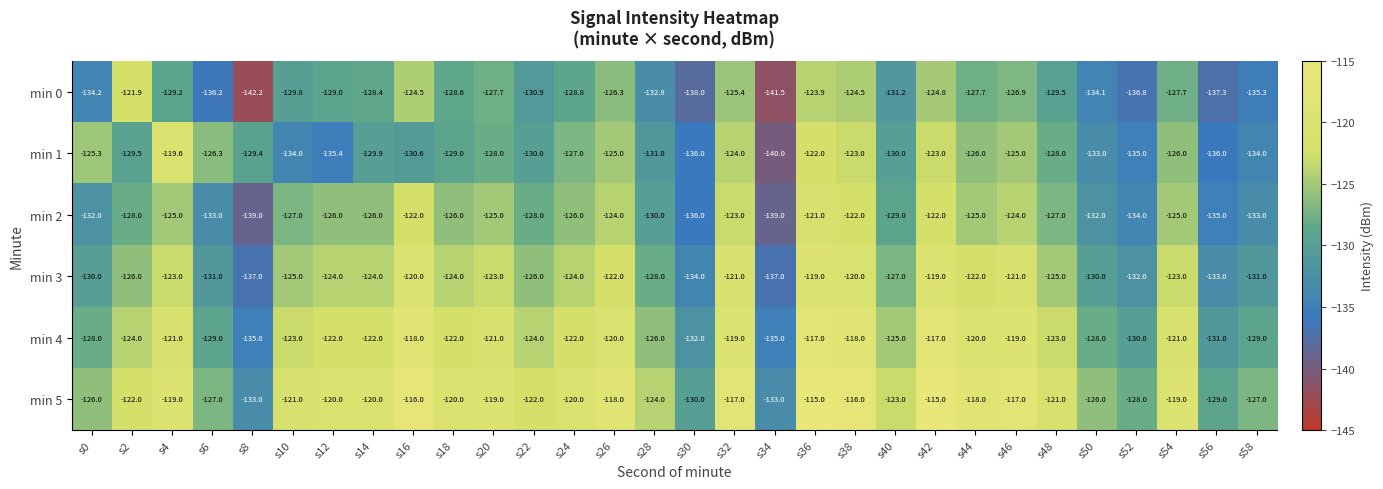

What is the difference between the maximum and minimum values in the min 5 series?

18.0